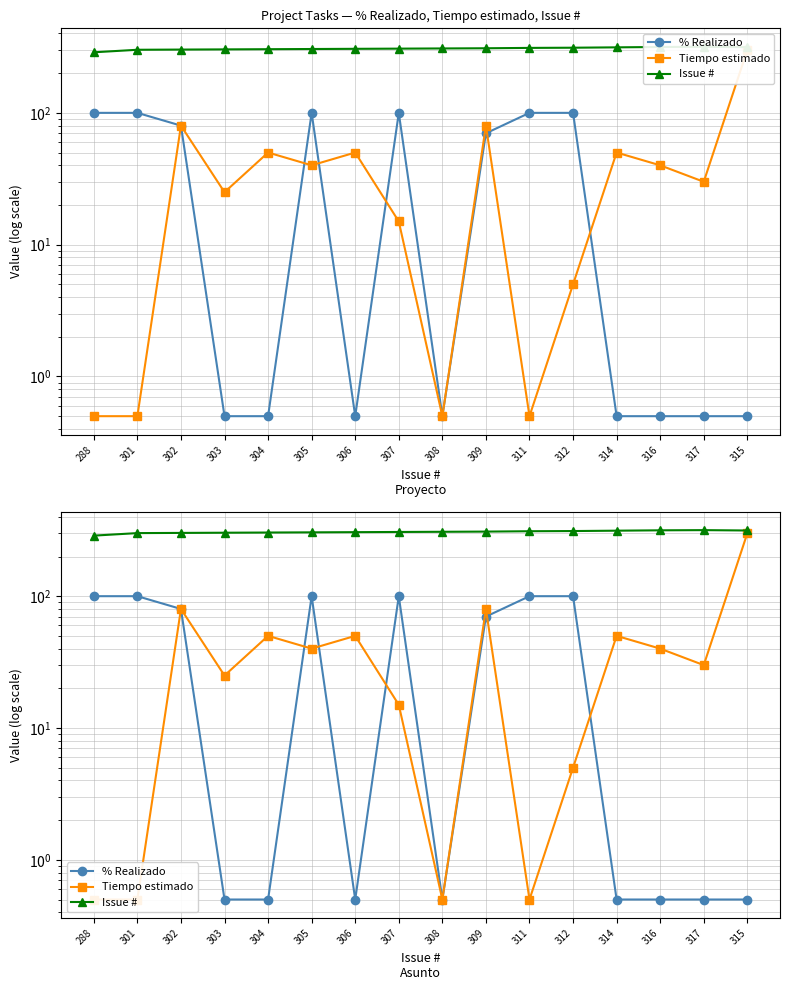

Which series changed the most between 306 and 312?

% Realizado